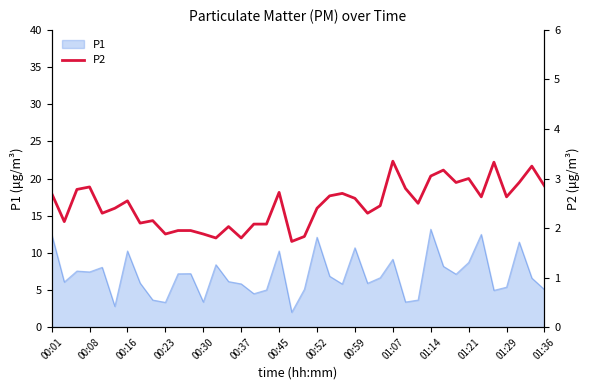

Is it true that P1 equals 5.8 at 00:37?

True